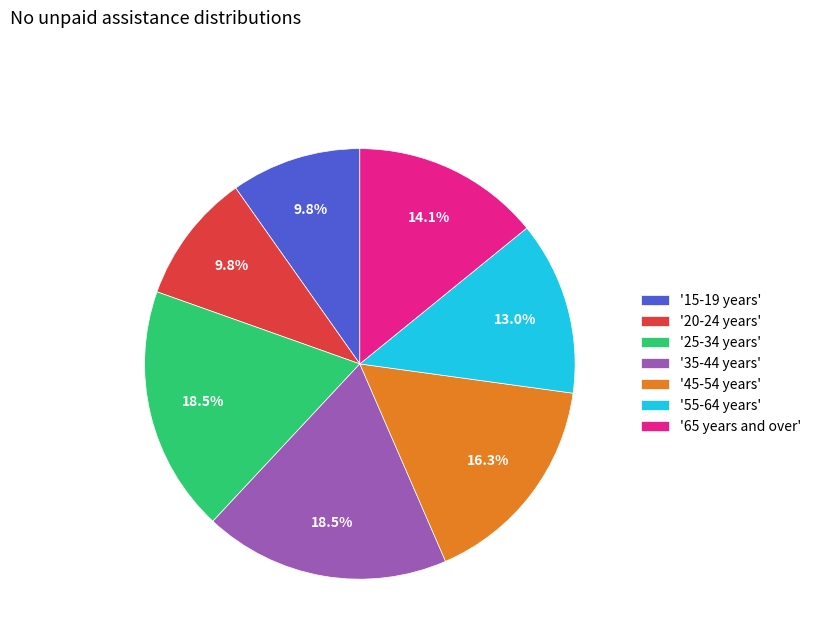

How much of the chart is everything except '25-34 years'?

81.5%